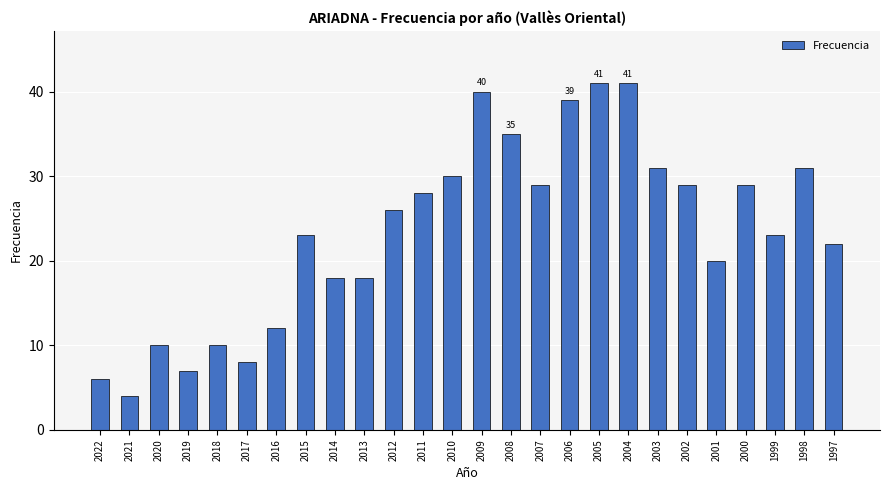

How many categories are shown in the chart?

26